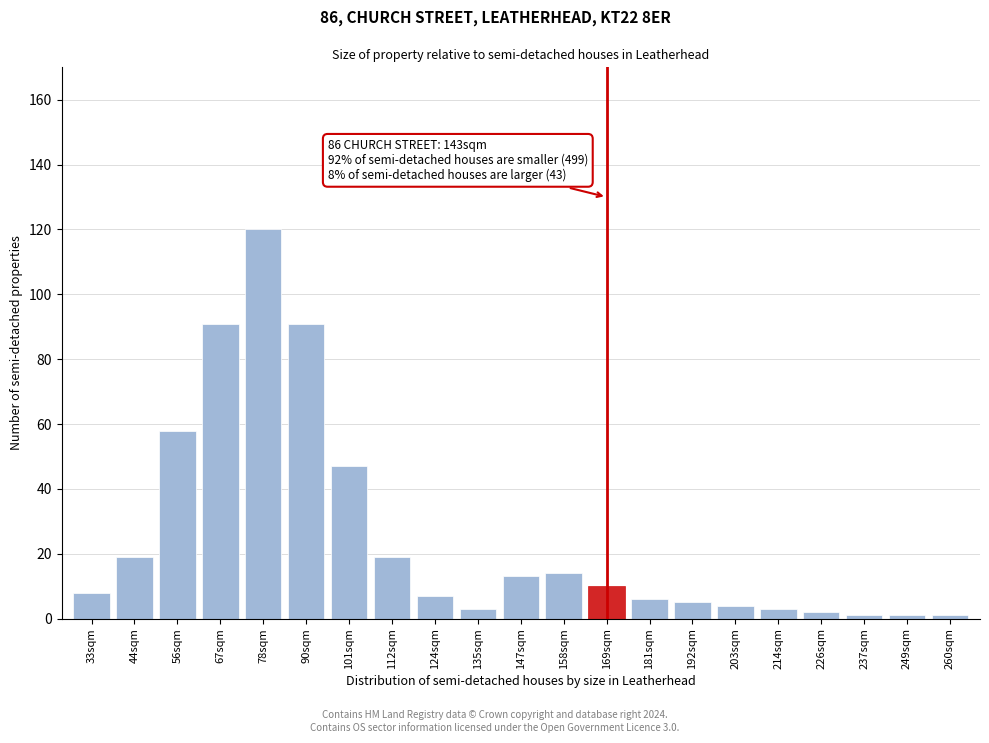

Reading right to left, extract all data points from this chart.

1	1	1	2	3	4	5	6	10	14	13	3	7	19	47	91	120	91	58	19	8